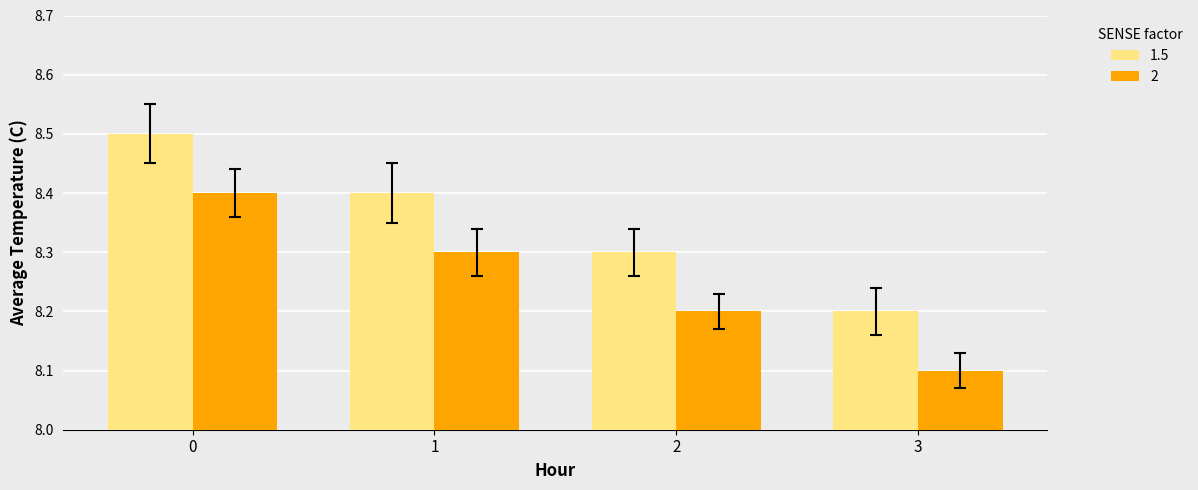

What is the maximum value shown in the chart?

8.5